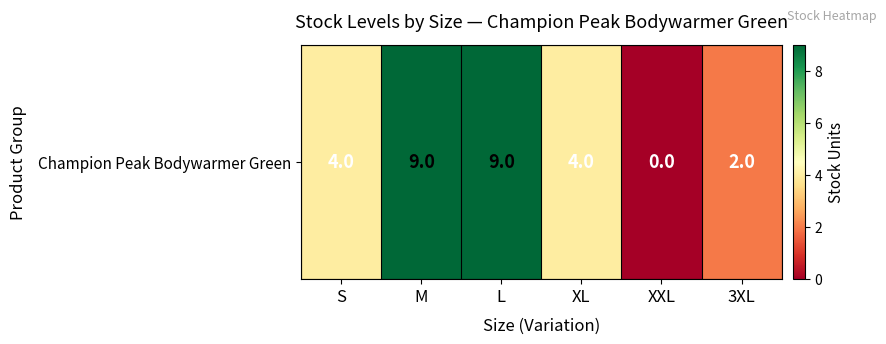

List the labels in order of value, largest first.

M, L, S, XL, 3XL, XXL